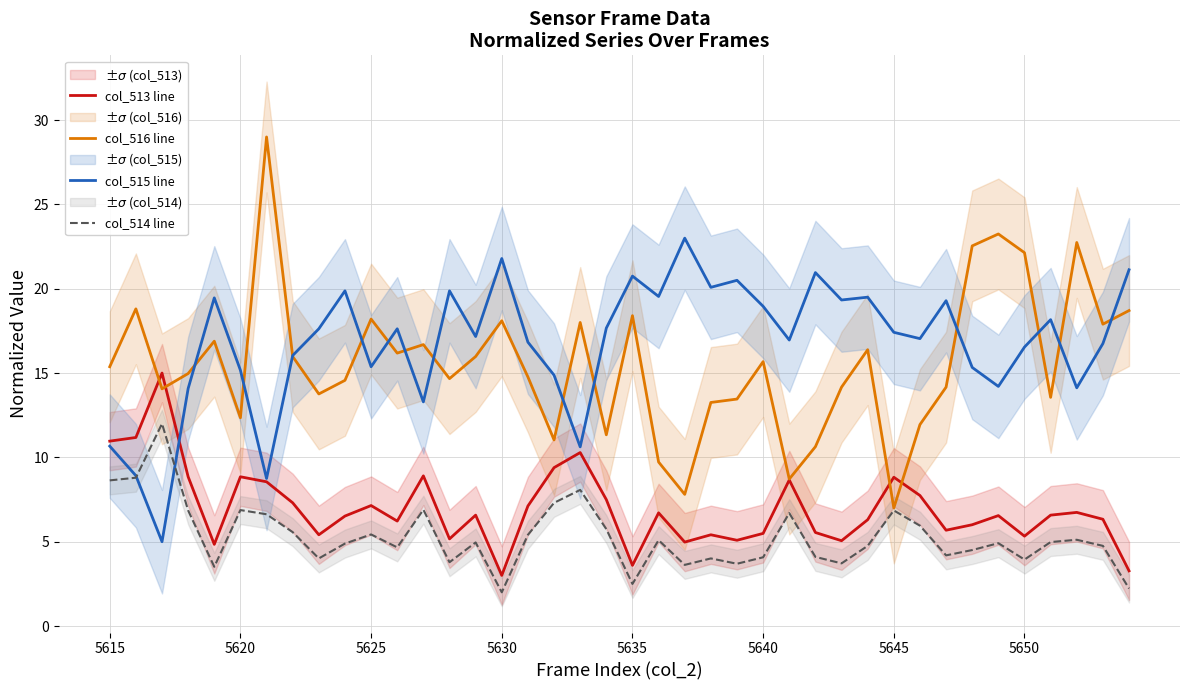

True or false: col_514 line and col_513 line cross at least once.

False